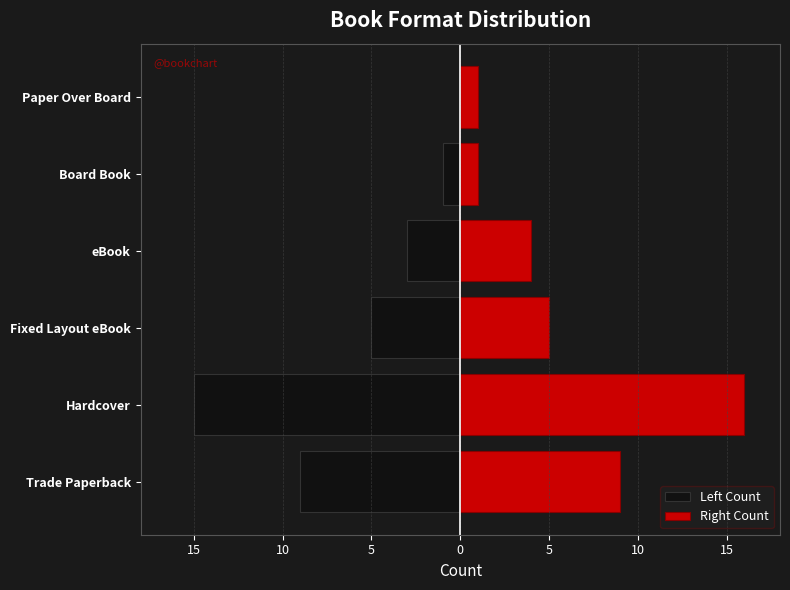

The Left Count series shows -15 at Hardcover. True or false?

True